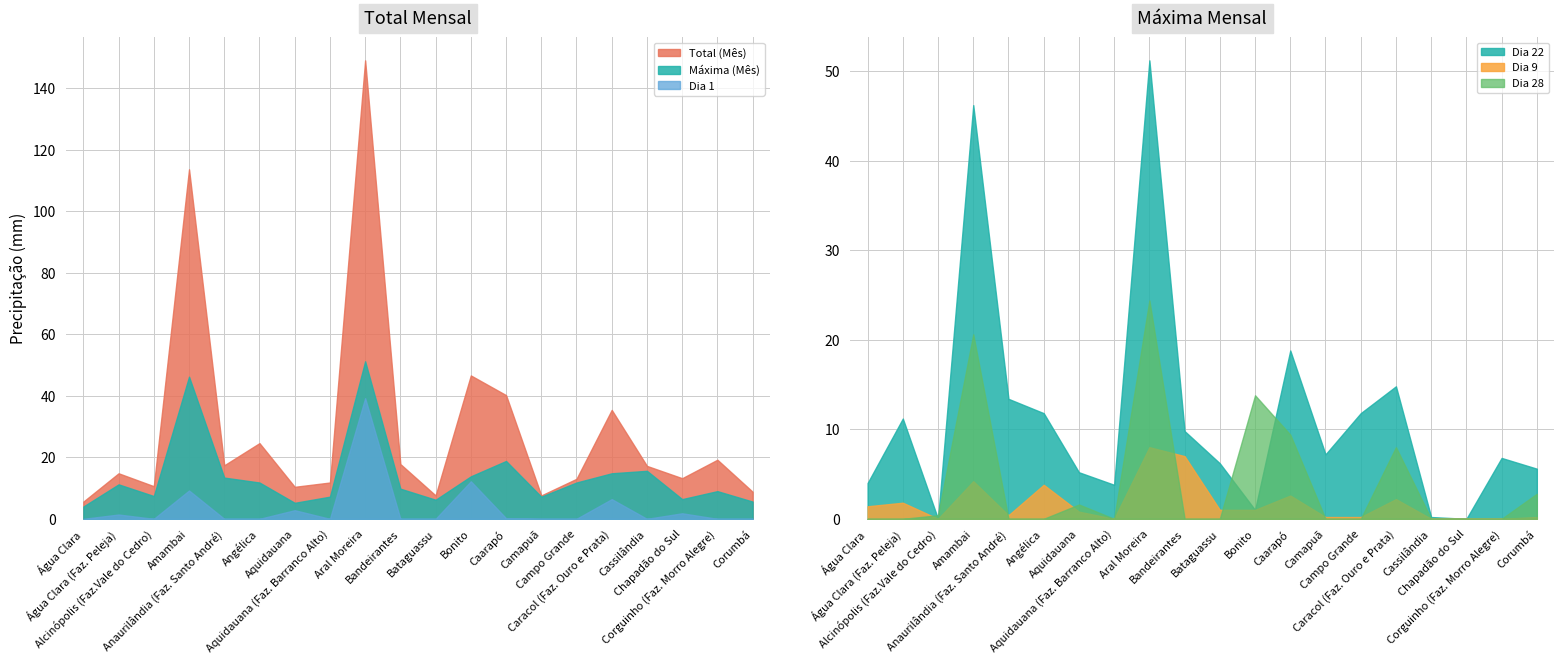

Is the value of Máxima (Mês) at Campo Grande greater than the value of Total (Mês) at Água Clara (Faz. Peleja)?

No